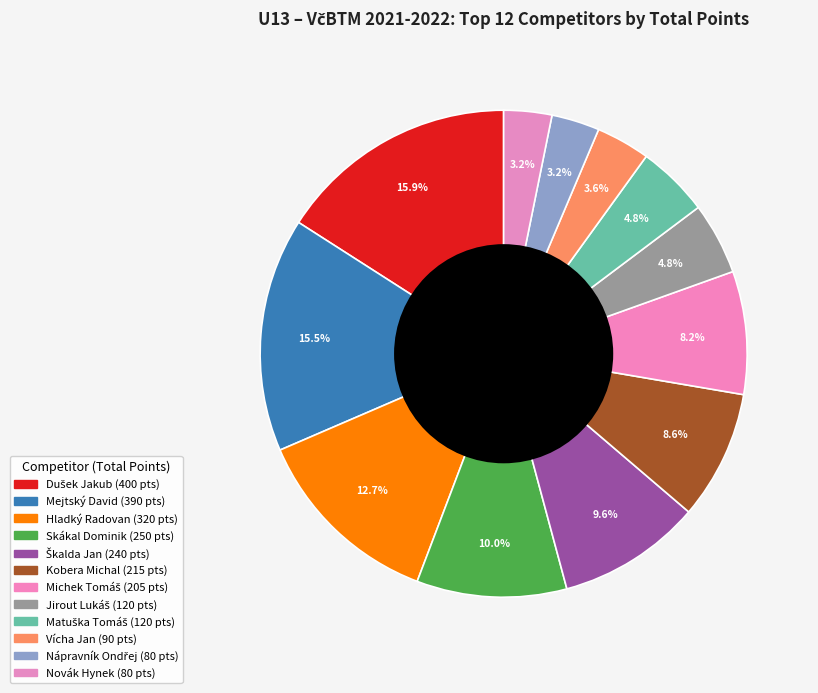

Which category has the smallest portion of the pie?

Nápravník Ondřej